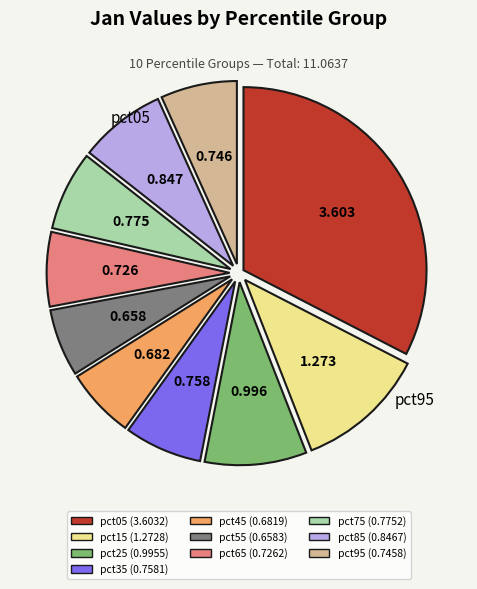

Is there any slice that represents more than half of the pie?

No